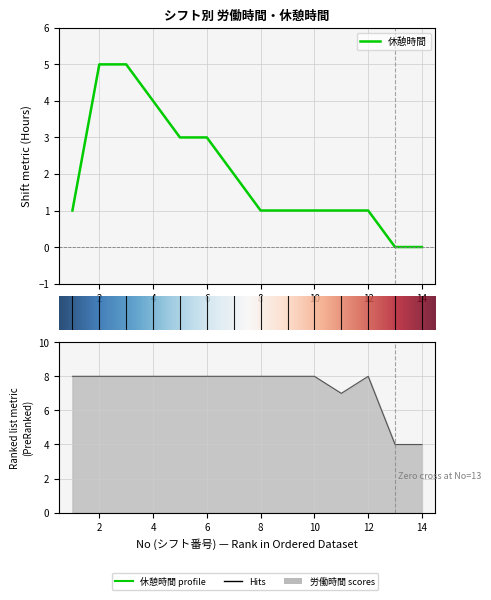

At how many categories does at least one series exceed 7?

11